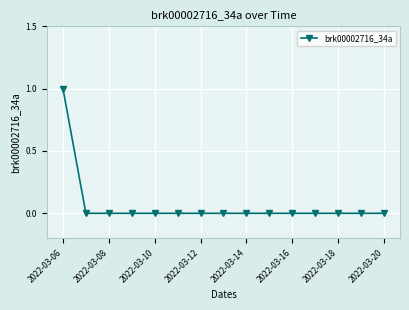

Reading left to right, extract all data points from this chart.

1	0	0	0	0	0	0	0	0	0	0	0	0	0	0